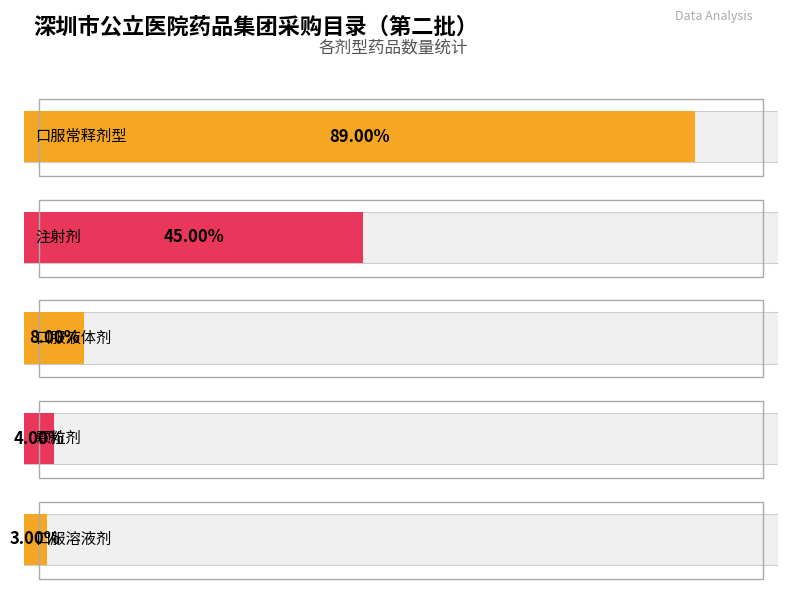

The value at 颗粒剂 is 6. True or false?

False